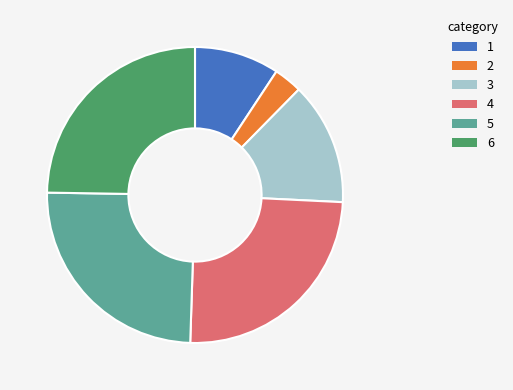

Is there a majority slice in this chart?

No